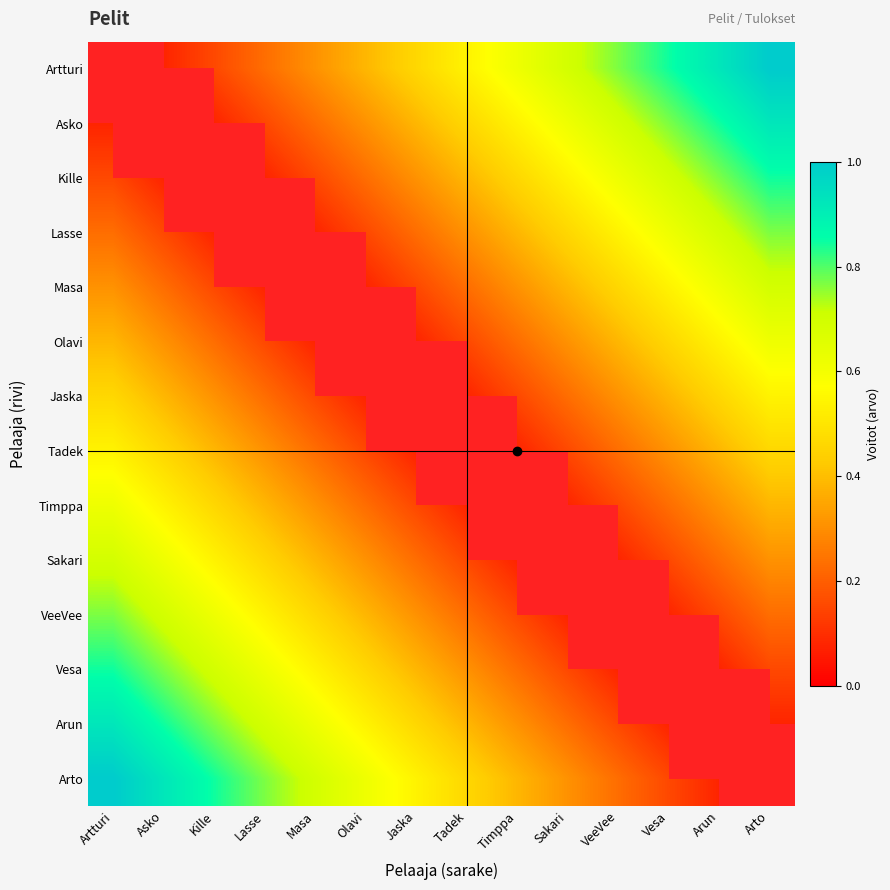

Read the Vesa value at Arun.

0.1